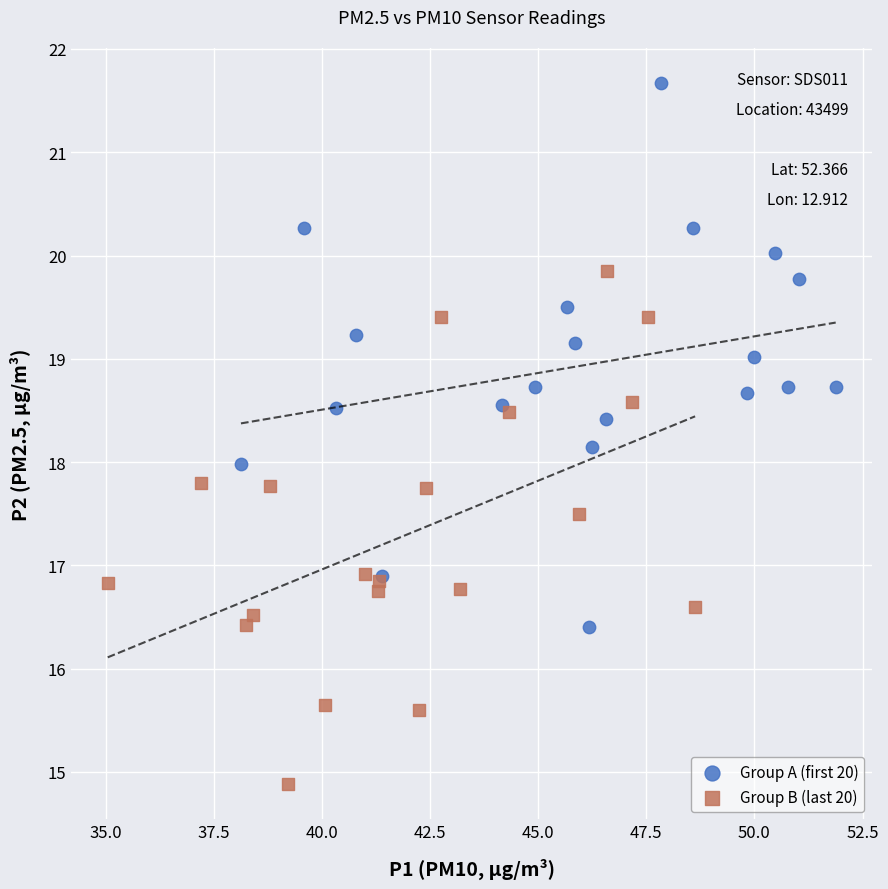

Which series reaches the maximum Y coordinate?

Group A (first 20)